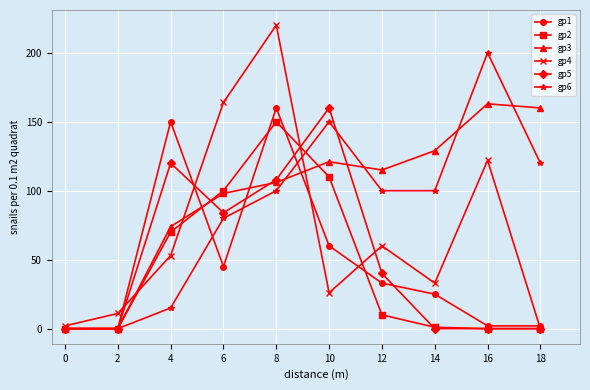

The value of gp5 at 10 is 160. True or false?

True